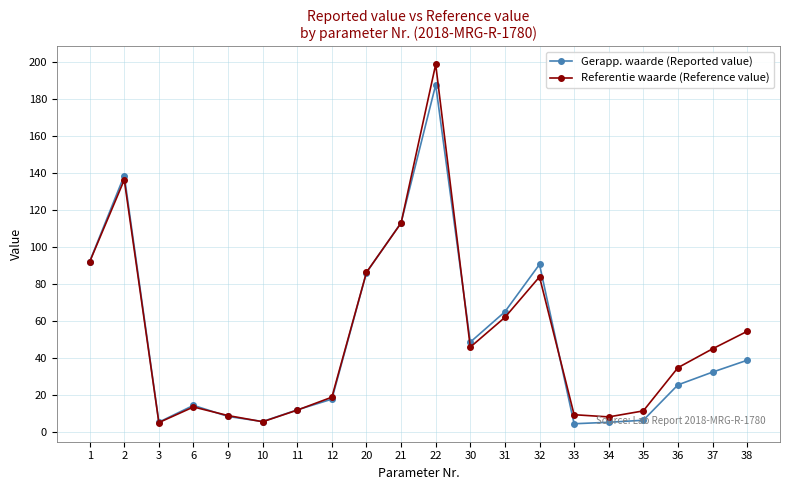

List the series in order of their peak value, lowest first.

Gerapp. waarde (Reported value), Referentie waarde (Reference value)